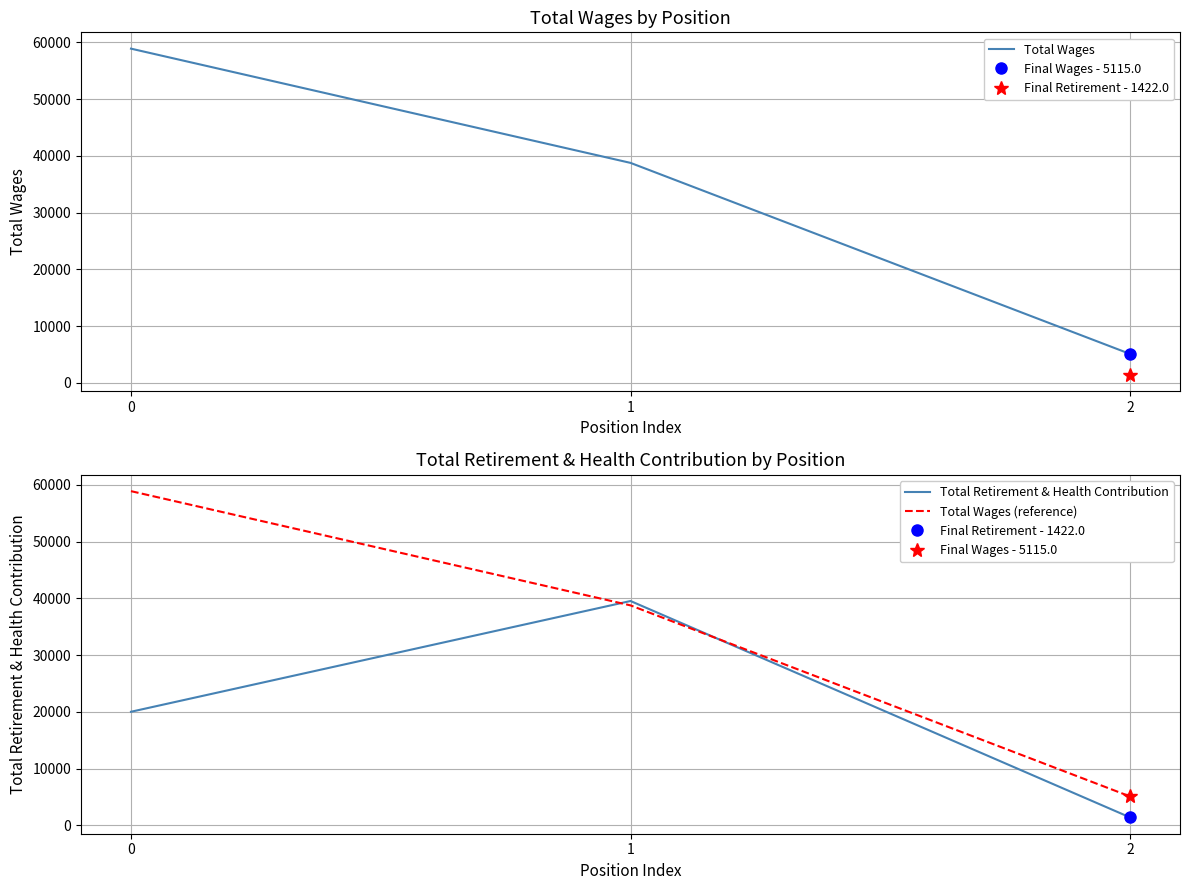

What is the sum of the Total Wages values at 0 and 2?

63992